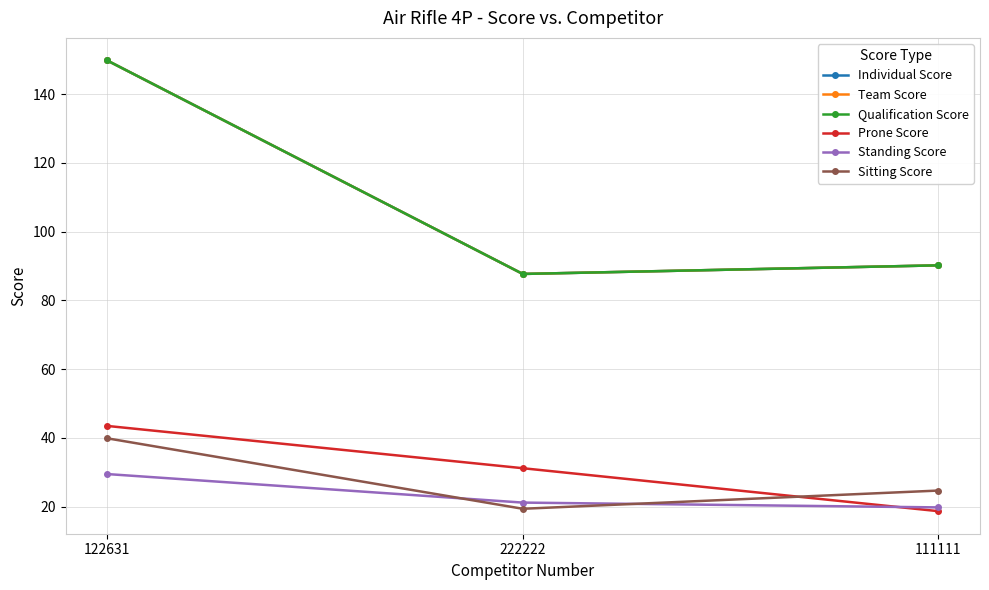

What is the value of the Qualification Score point at the 3rd from the left?

90.2